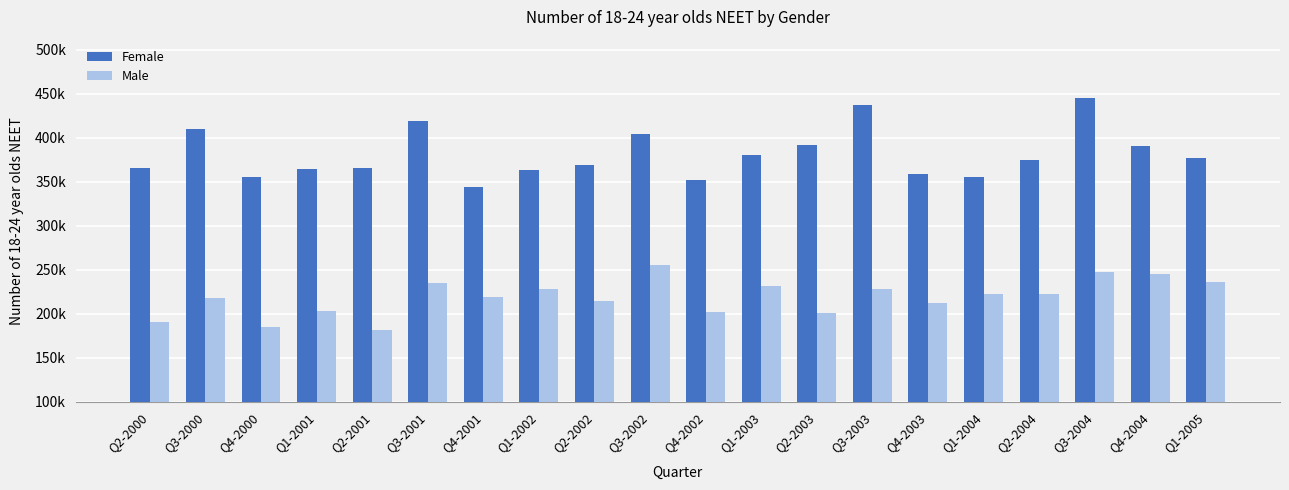

Is it true that Female equals 649426 at Q3-2003?

False